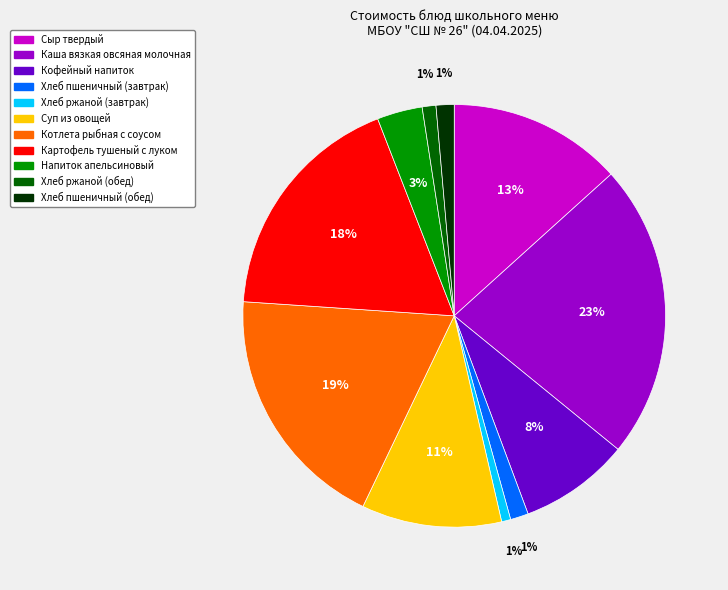

Is there any slice that represents more than half of the pie?

No